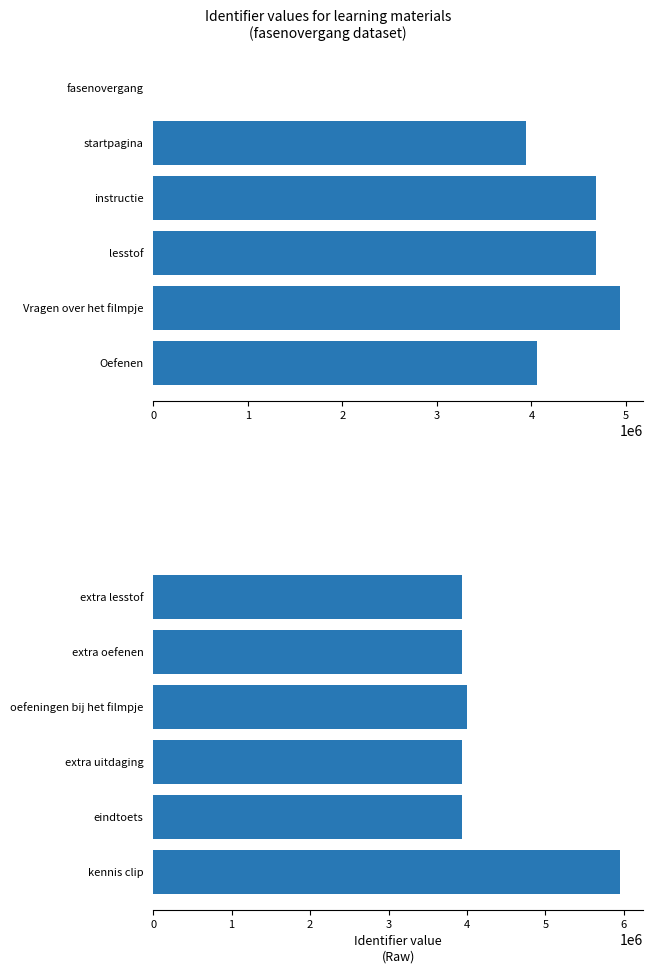

Is it true that the value at oefeningen bij het filmpje is 1517028?

False